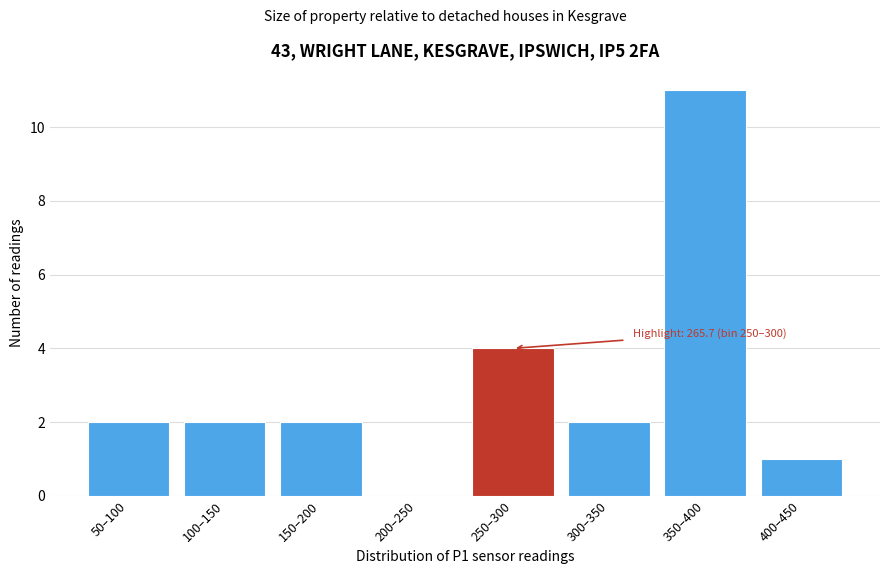

Reading right to left, what are all the values shown in this chart?

400–450=1	350–400=11	300–350=2	250–300=4	200–250=0	150–200=2	100–150=2	50–100=2